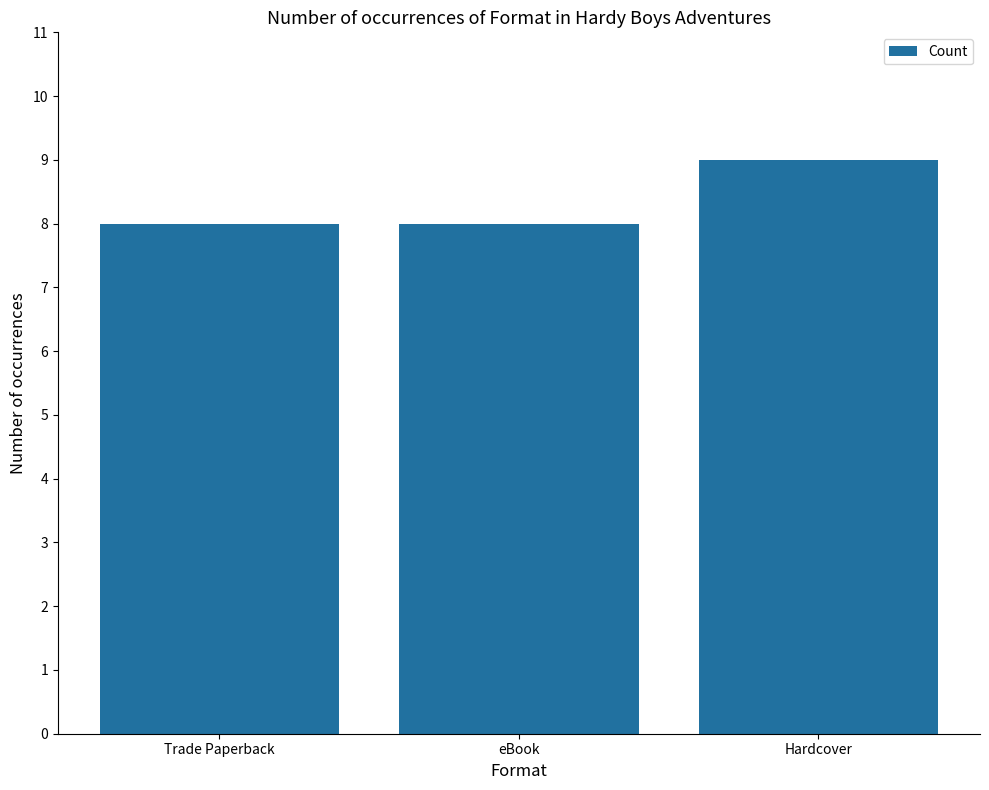

Which label corresponds to the largest value in the chart?

Hardcover